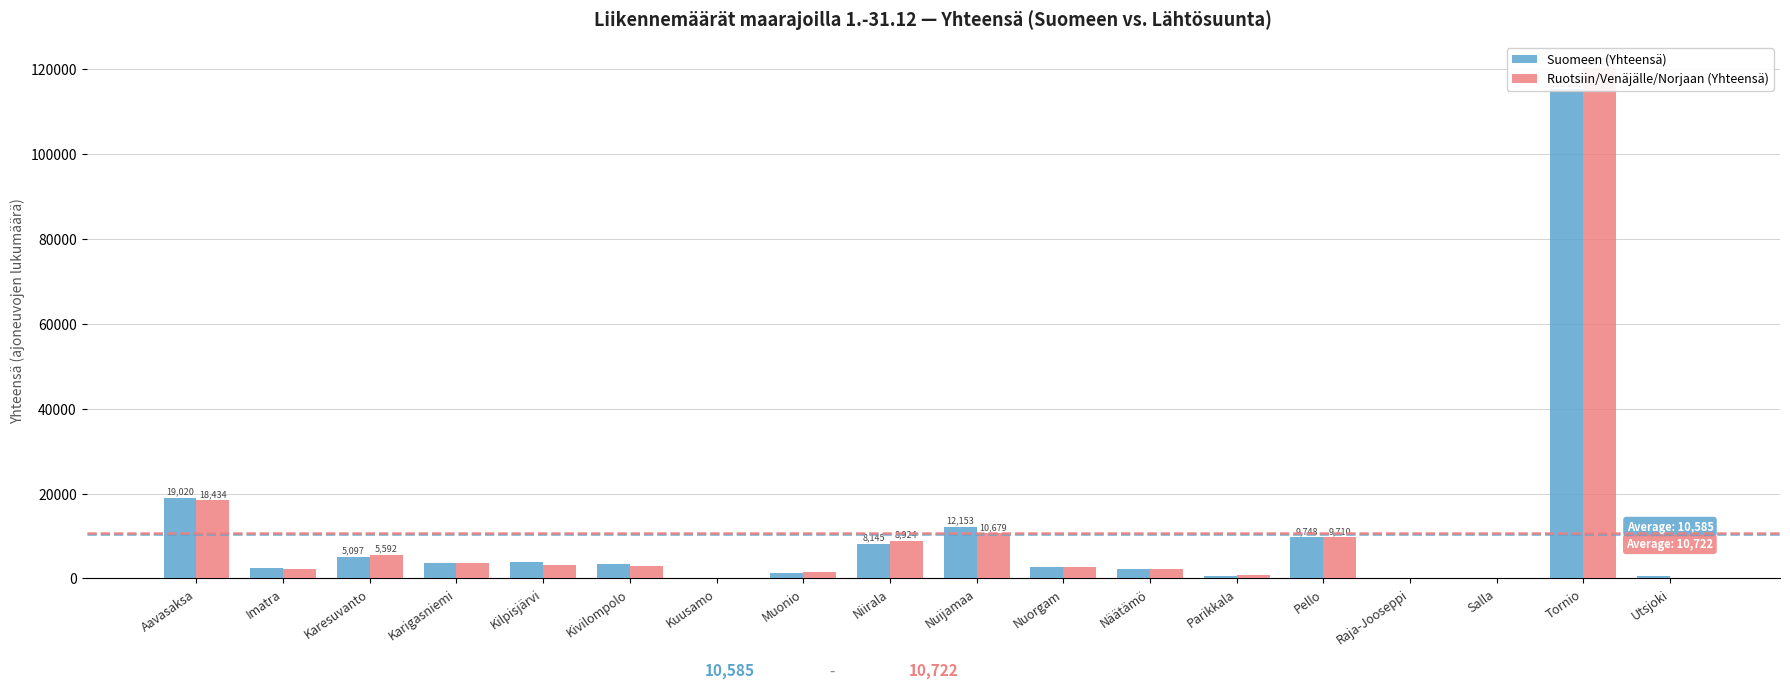

Is the value of Suomeen (Yhteensä) at Karesuvanto greater than the value of Ruotsiin/Venäjälle/Norjaan (Yhteensä) at Raja-Jooseppi?

Yes